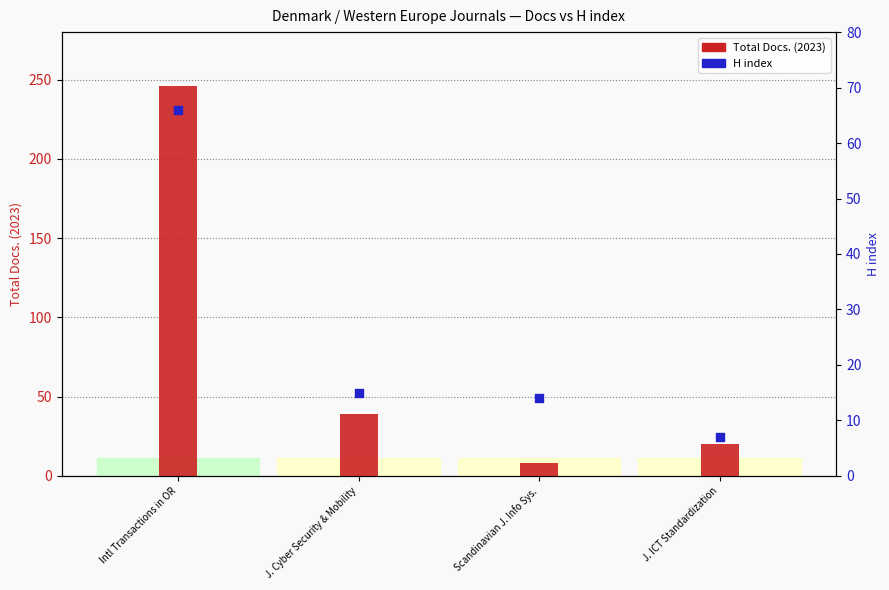

What is the total value across all series at J. Cyber Security & Mobility?

54